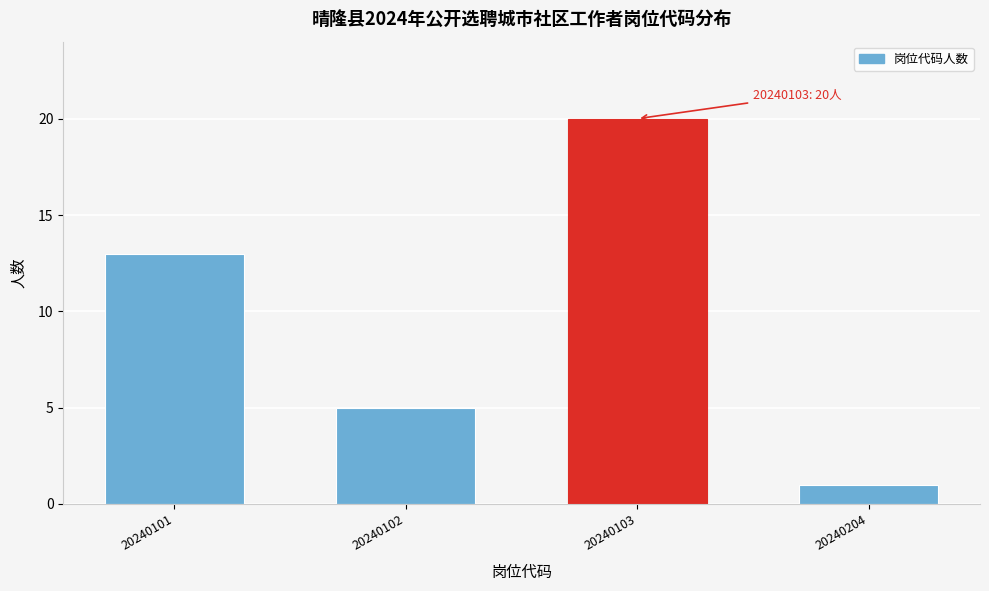

Reading left to right, what are all the values shown in this chart?

13	5	20	1